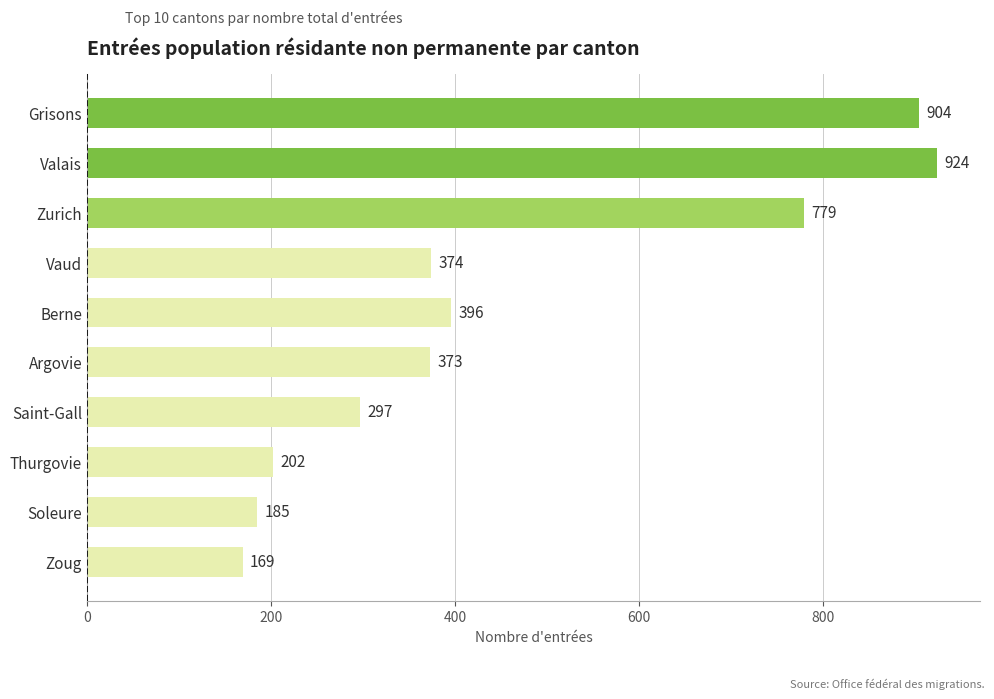

How many data points are less than 374?

5